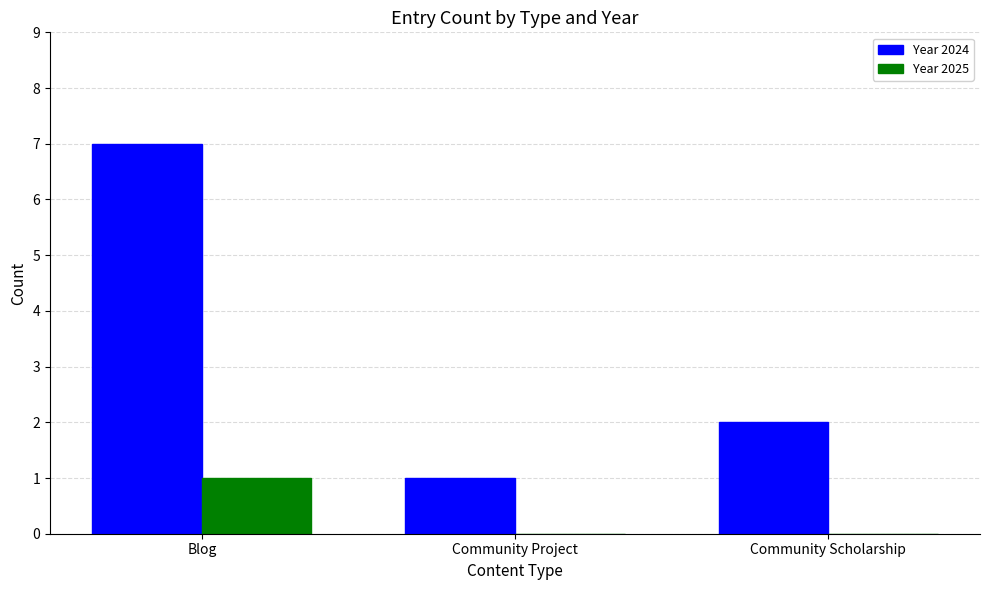

What is the sum of the Year 2024 values at Community Project and Community Scholarship?

3